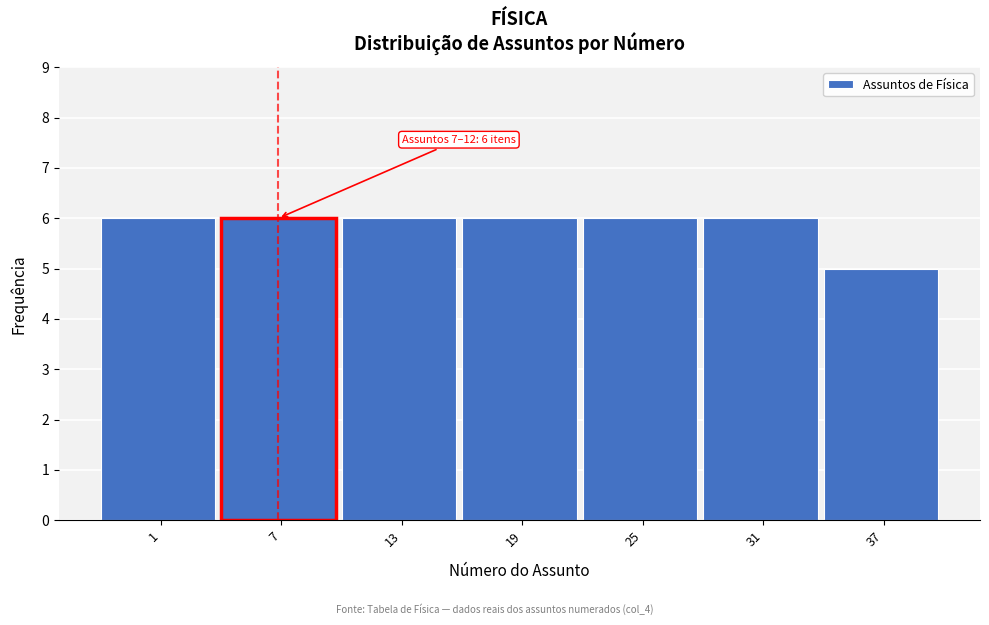

Reading right to left, transcribe all the data shown in this chart.

5	6	6	6	6	6	6